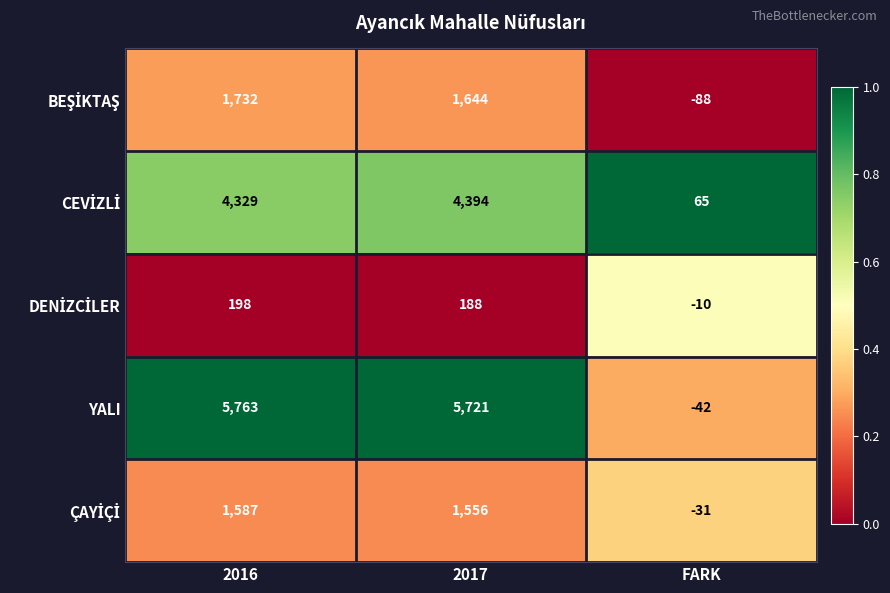

What is the sum of the YALI values at 2017 and 2016?

11484